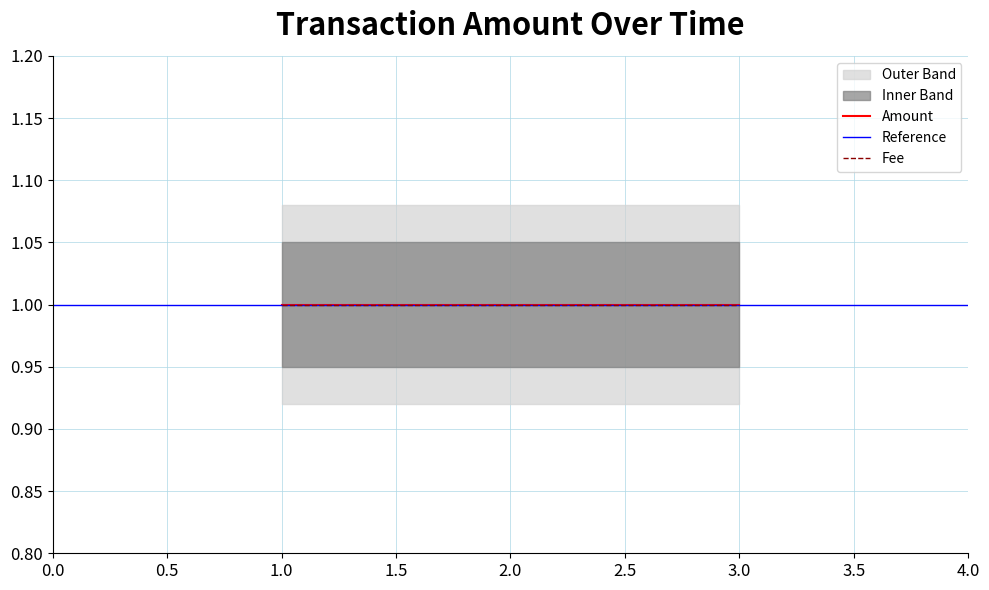

What is the value of the outer_upper point at the 1st from the left?

1.1